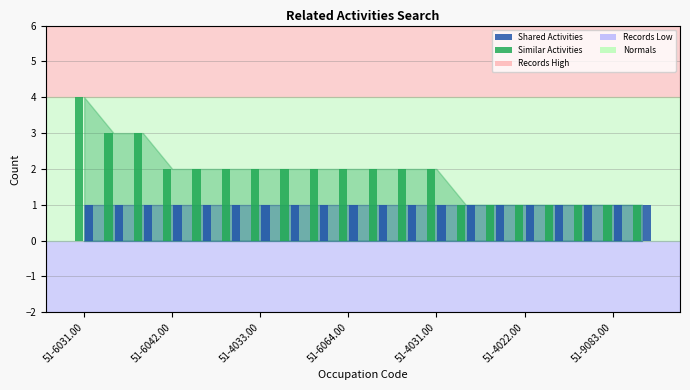

Reading left to right, transcribe all the data shown in this chart.

Shared Activities: 51-6031.00=1	51-7042.00=1	51-7041.00=1	51-6042.00=1	51-4035.00=1	51-4034.00=1	51-4033.00=1	51-3091.00=1	51-4191.00=1	51-6064.00=1	51-9198.00=1	51-9032.00=1	51-4031.00=1	51-9196.00=1	51-9197.00=1	51-4022.00=1	51-4032.00=1	51-6063.00=1	51-9083.00=1	51-6062.00=1
Similar Activities: 51-6031.00=4	51-7042.00=3	51-7041.00=3	51-6042.00=2	51-4035.00=2	51-4034.00=2	51-4033.00=2	51-3091.00=2	51-4191.00=2	51-6064.00=2	51-9198.00=2	51-9032.00=2	51-4031.00=2	51-9196.00=1	51-9197.00=1	51-4022.00=1	51-4032.00=1	51-6063.00=1	51-9083.00=1	51-6062.00=1